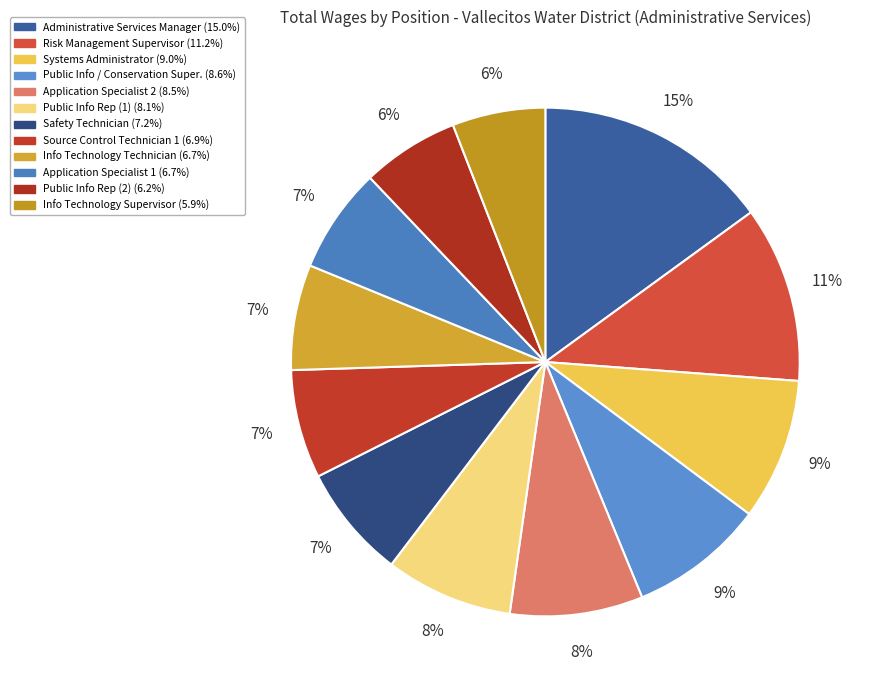

What is the change in value from Systems Administrator to Application Specialist 1?

-28424